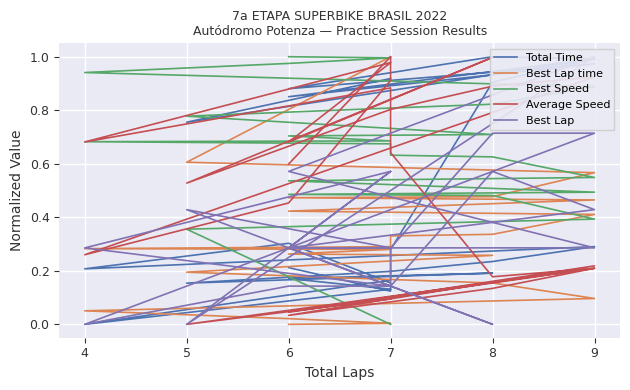

The value of Total Time at 7 is 0.2. True or false?

False